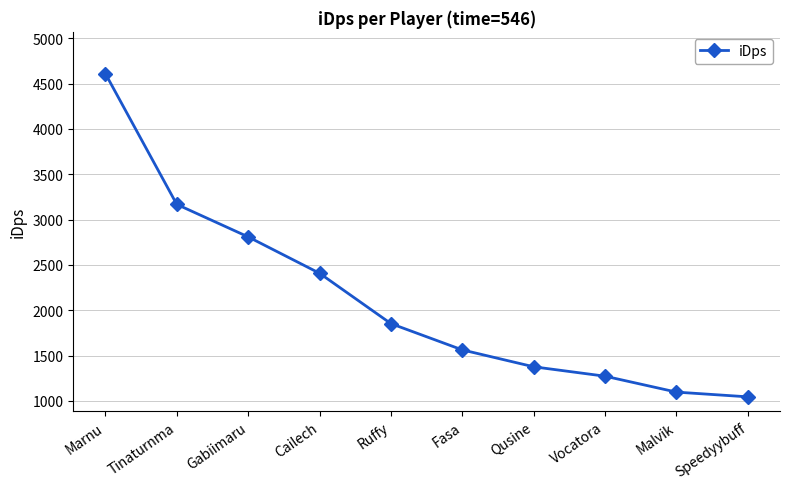

What is the difference between the second highest and second lowest values?

2070.2